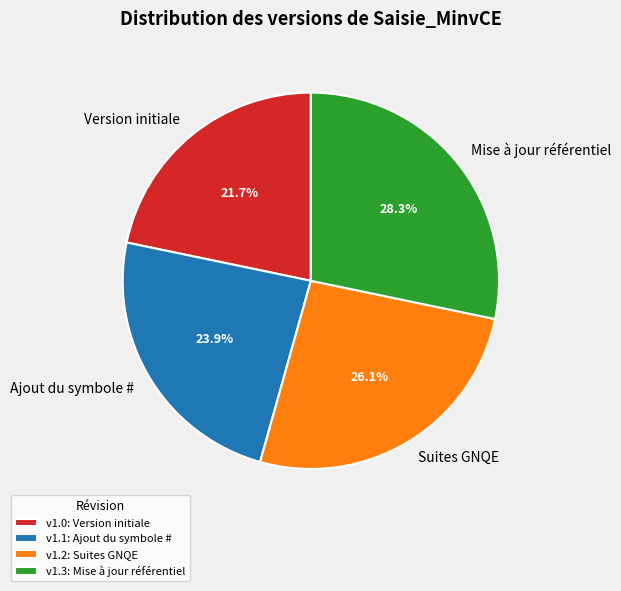

Is there any slice that represents more than half of the pie?

No